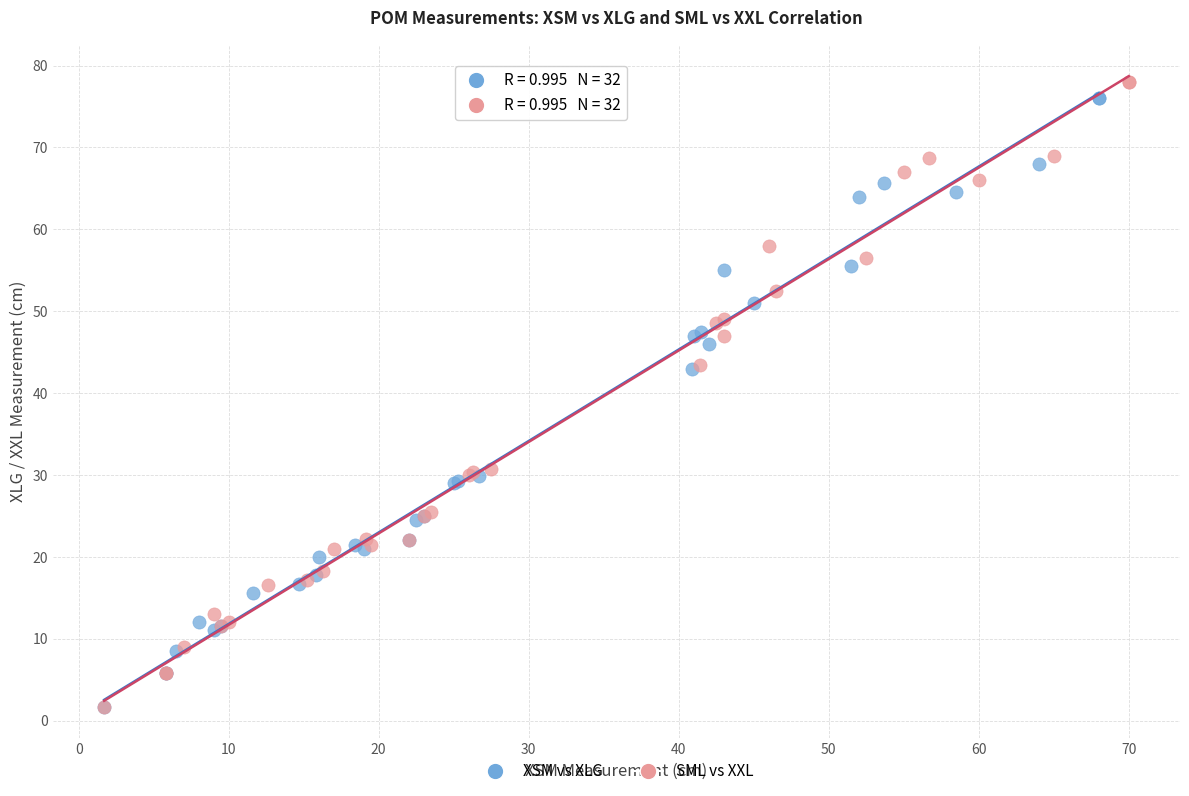

Which series has the widest spread of Y values?

SML vs XXL